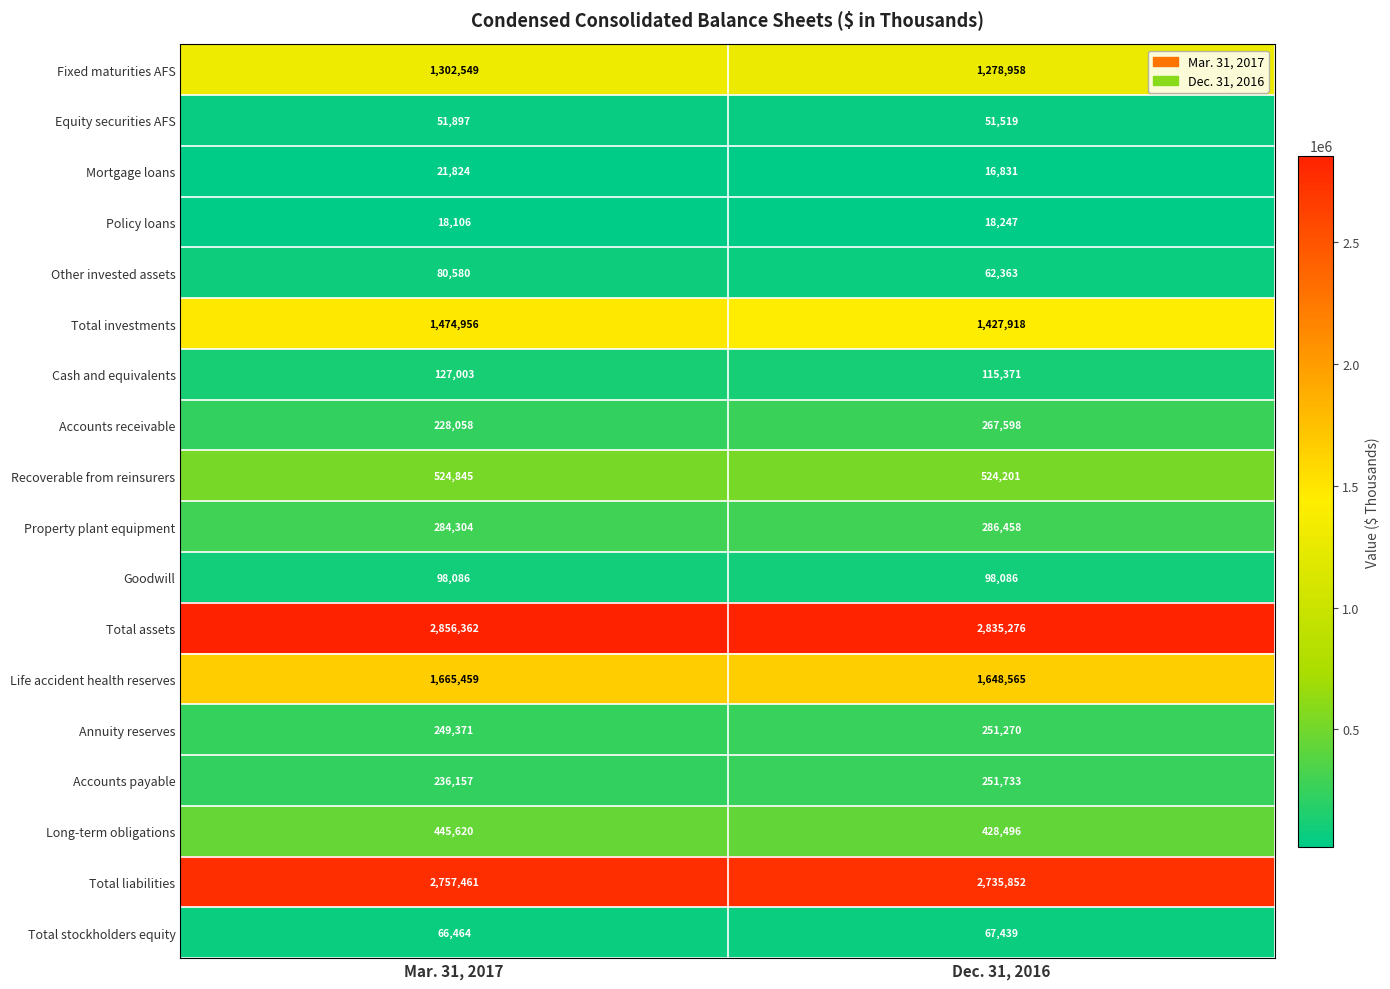

List the series in order of their peak value, lowest first.

Policy loans, Mortgage loans, Equity securities AFS, Total stockholders equity, Other invested assets, Goodwill, Cash and equivalents, Annuity reserves, Accounts payable, Accounts receivable, Property plant equipment, Long-term obligations, Recoverable from reinsurers, Fixed maturities AFS, Total investments, Life accident health reserves, Total liabilities, Total assets